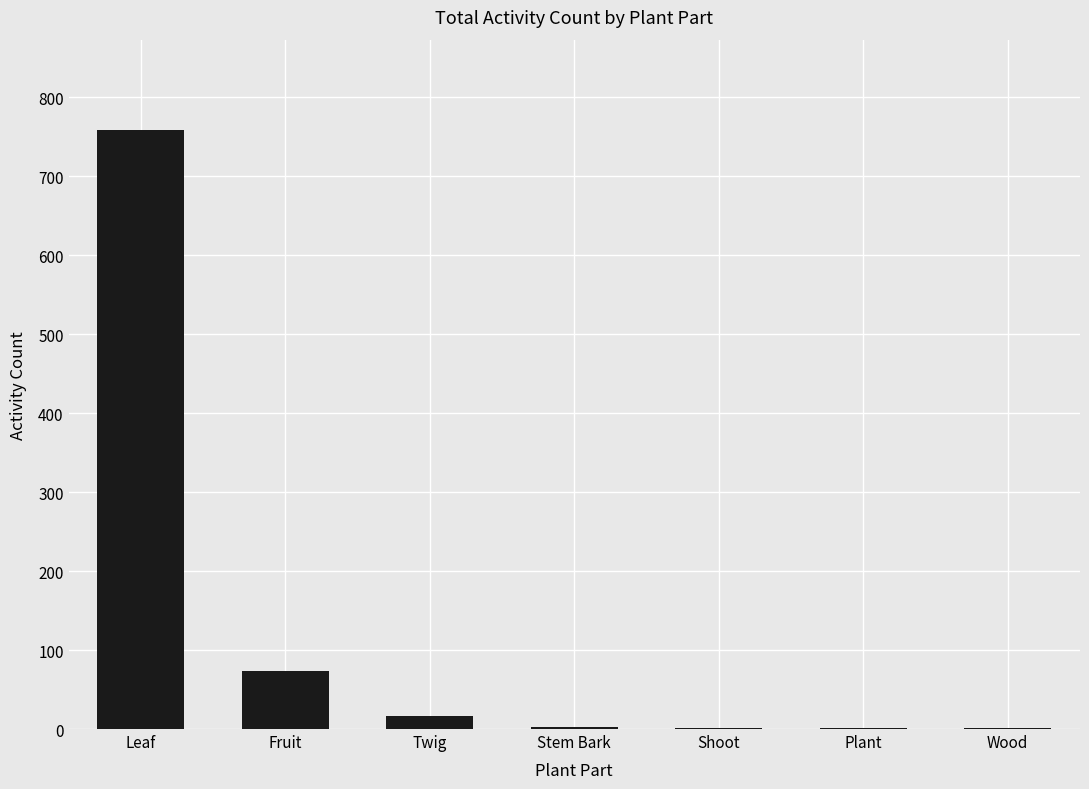

At which label is the value closest to 380?

Fruit